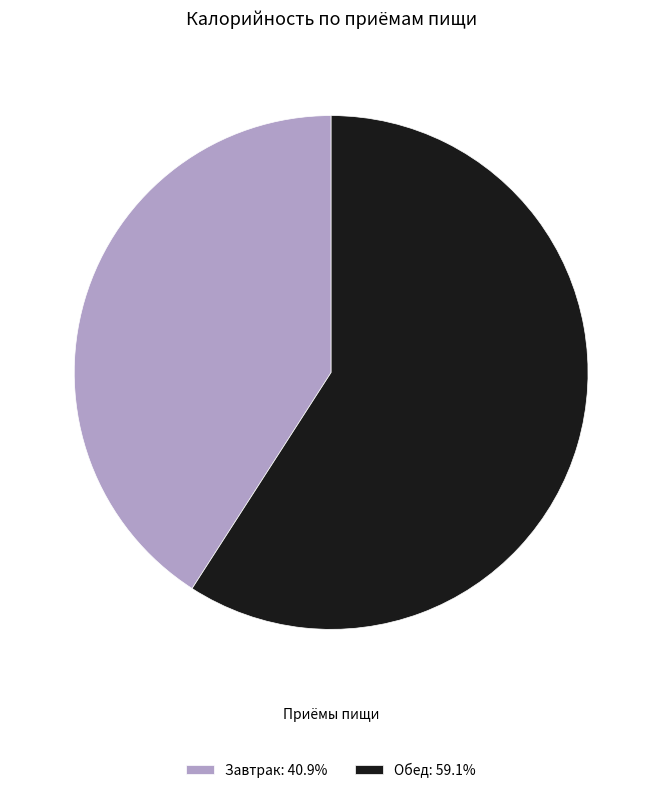

Is Обед: 59.1% the majority of the pie?

Yes